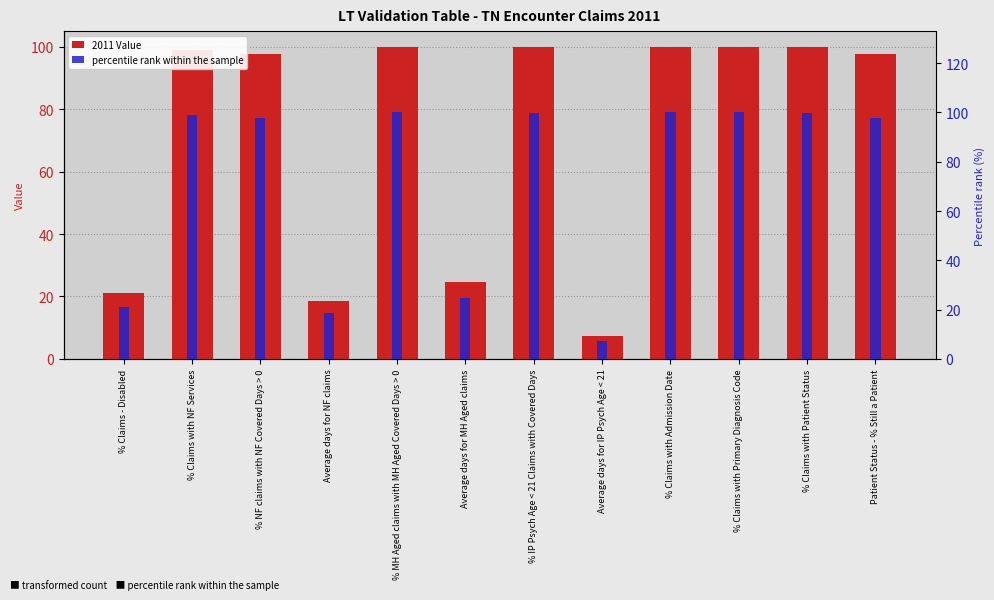

Rank the series by their maximum value, from lowest to highest.

2011 Value, percentile rank within the sample